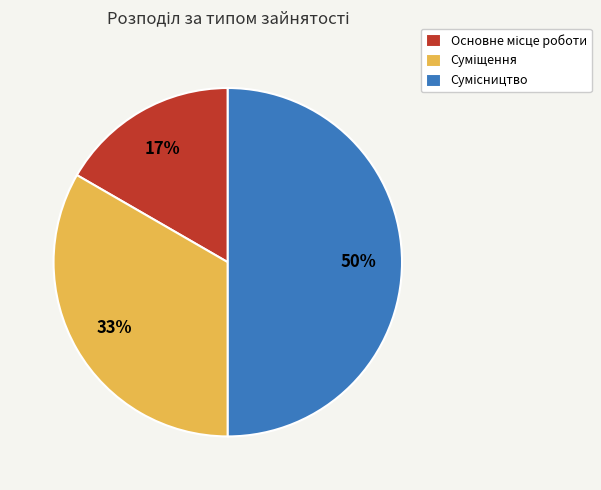

To the nearest percent, what is the average slice percentage?

33%